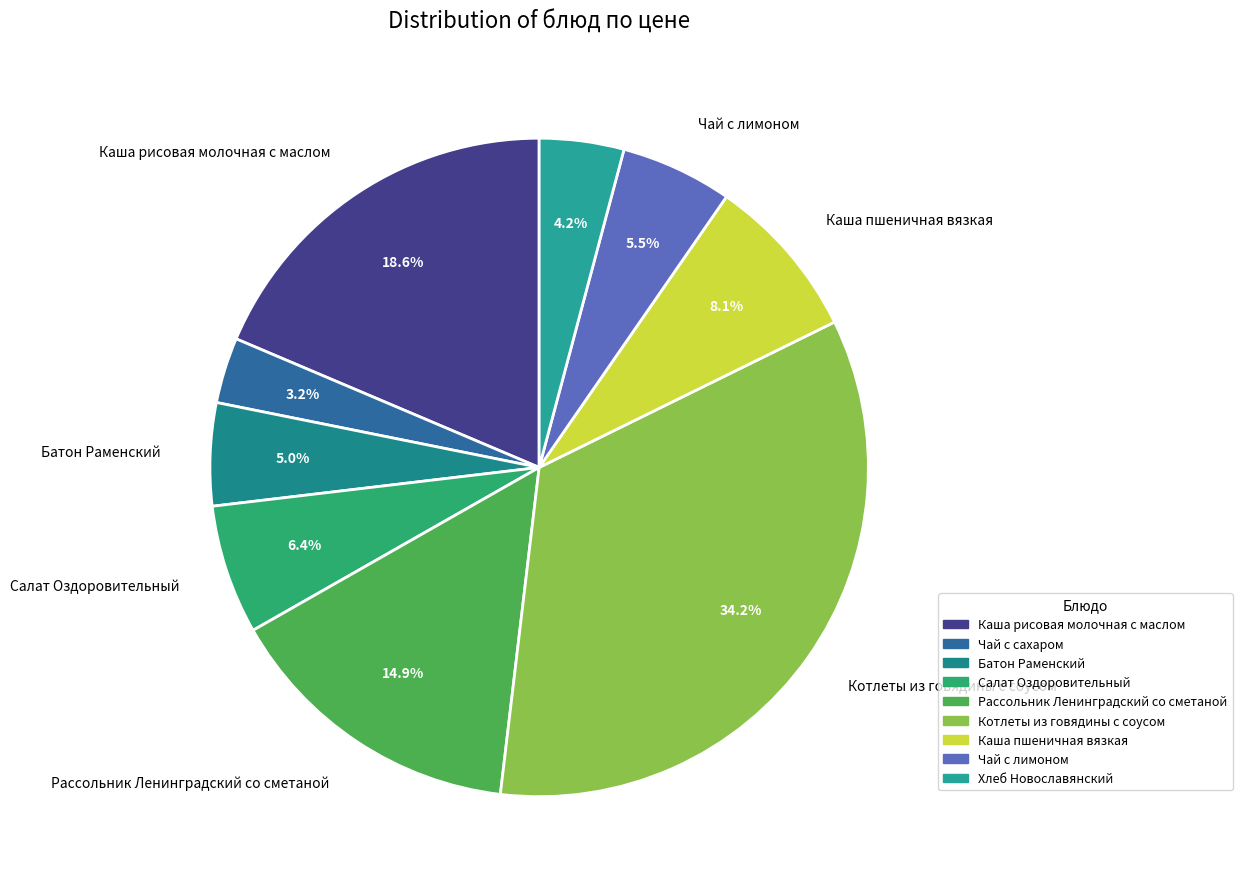

Is the sum of Рассольник Ленинградский со сметаной and Чай с сахаром greater than half?

No